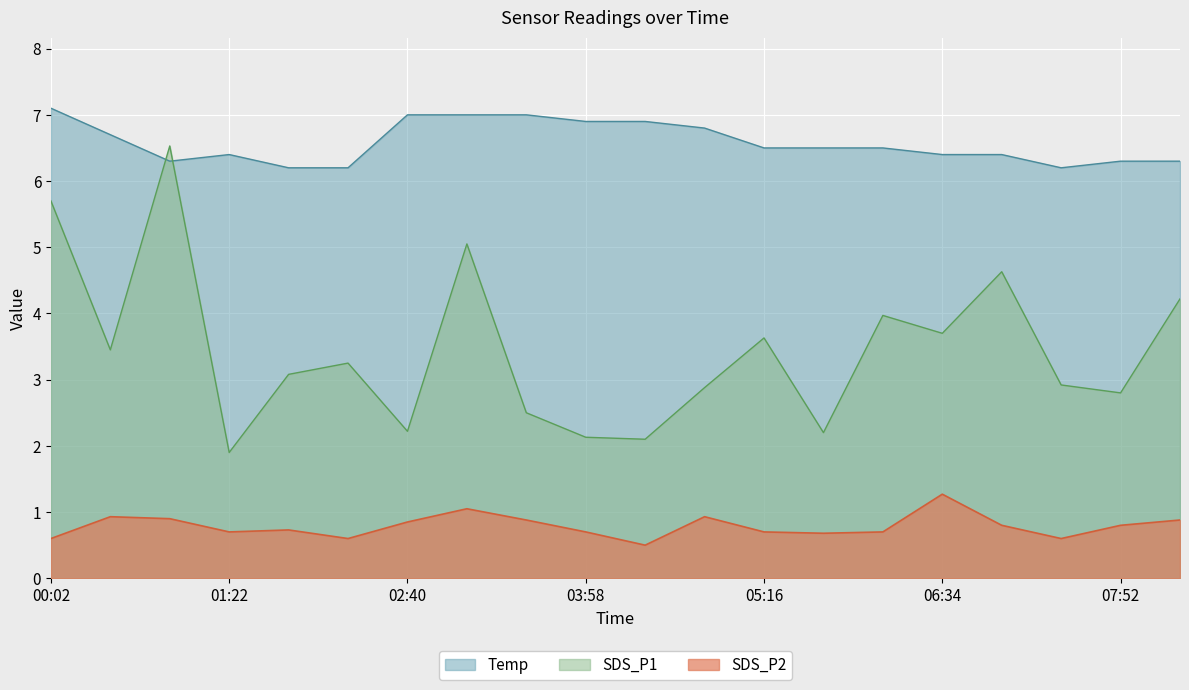

What is the spread (max minus min) of values at 04:24?

6.4